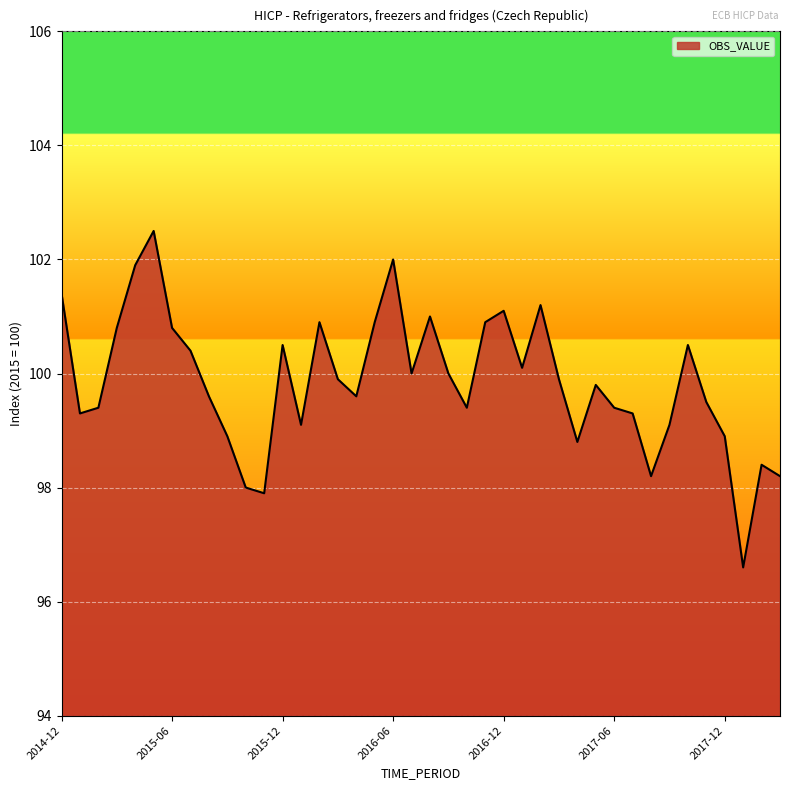

What is the maximum value shown in the chart?

102.5